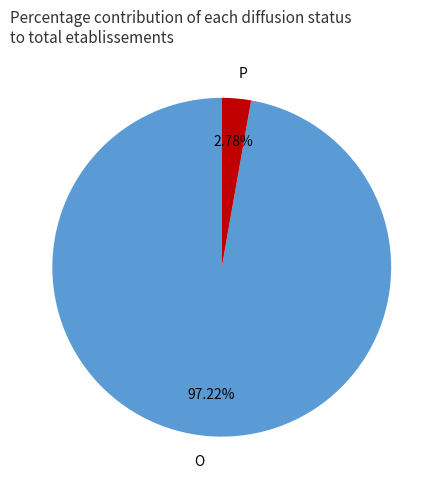

To the nearest percent, what is the combined percentage of O and P?

100%